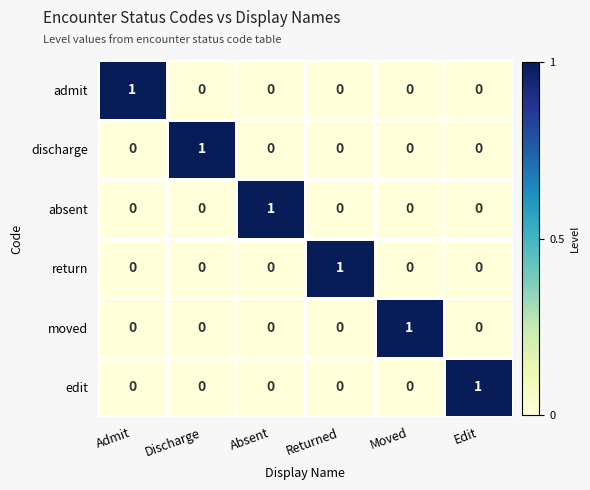

What is the difference between the highest and lowest values at Absent?

1